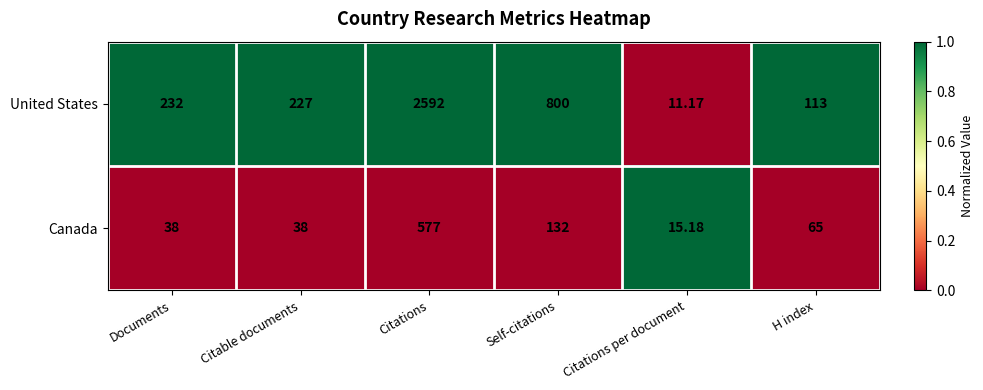

Where is Canada nearest to the value 296?

Self-citations